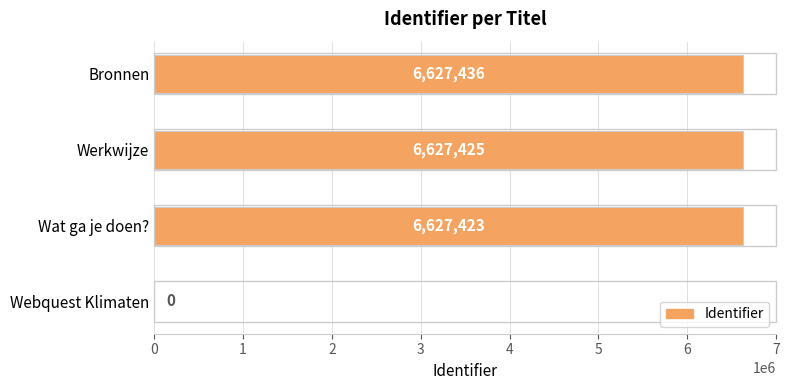

What is the sum of the values at Webquest Klimaten and Bronnen?

6627436